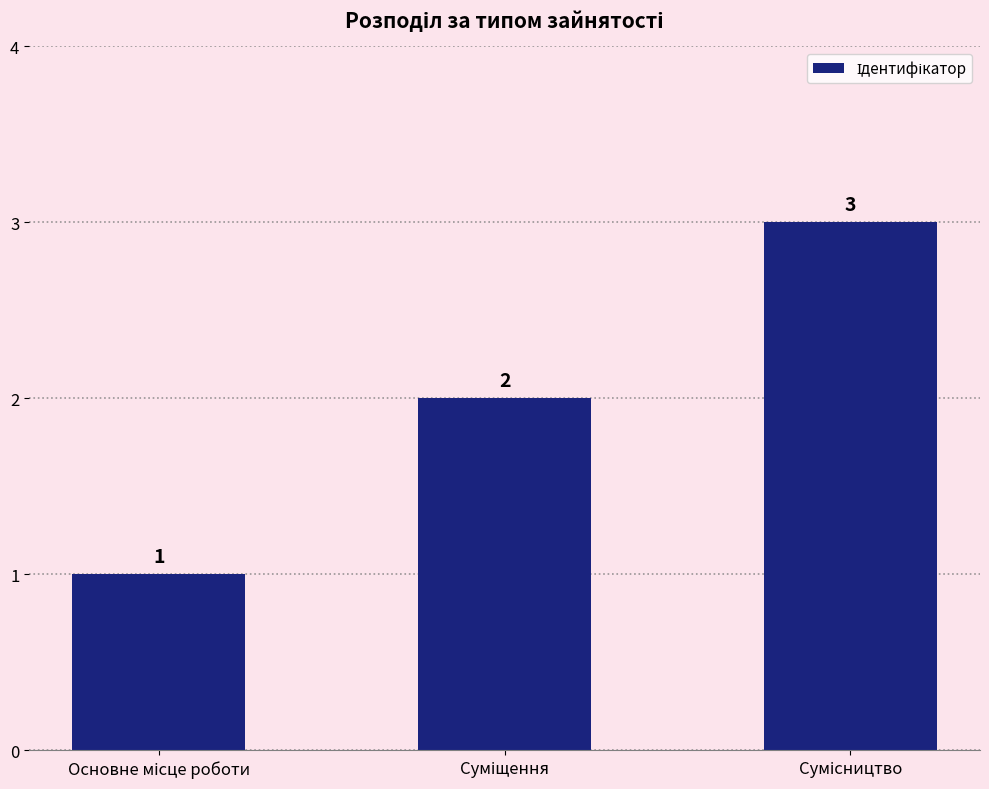

What is the difference between the maximum and second lowest values?

1